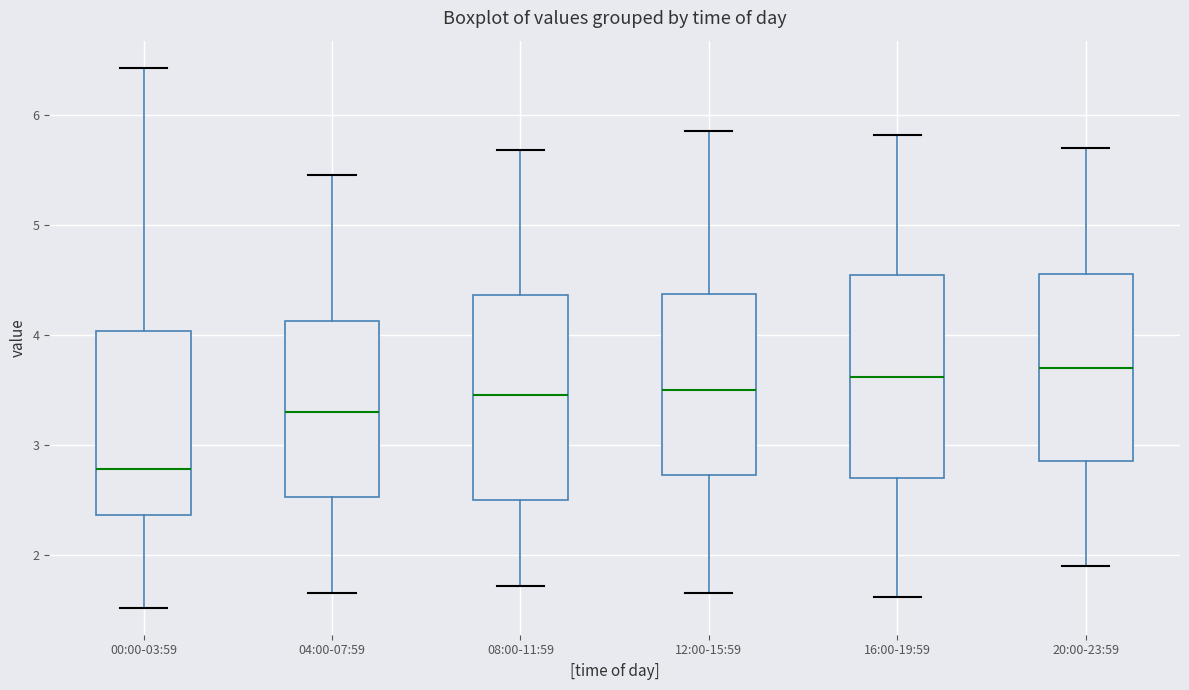

Reading left to right, transcribe this box plot: for each box, give where its median line is, the range the box spans, and where its two whiskers end, as read against the y-axis. The values are not printed on the chart, so give them approximately, as read against the axis.

00:00-03:59: median 2.8, box 2.4 to 4.0, whiskers 1.5 to 6.4
04:00-07:59: median 3.3, box 2.5 to 4.1, whiskers 1.7 to 5.5
08:00-11:59: median 3.5, box 2.5 to 4.4, whiskers 1.7 to 5.7
12:00-15:59: median 3.5, box 2.7 to 4.4, whiskers 1.7 to 5.9
16:00-19:59: median 3.6, box 2.7 to 4.5, whiskers 1.6 to 5.8
20:00-23:59: median 3.7, box 2.9 to 4.6, whiskers 1.9 to 5.7